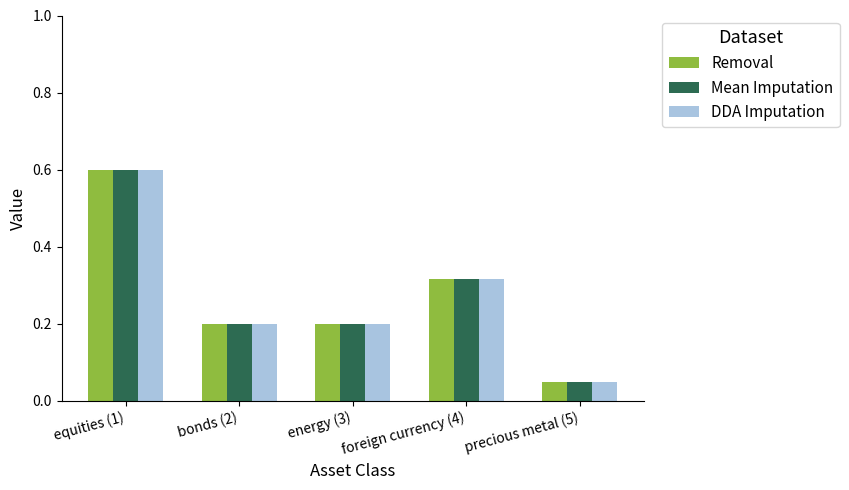

How many bars are there in total?

15